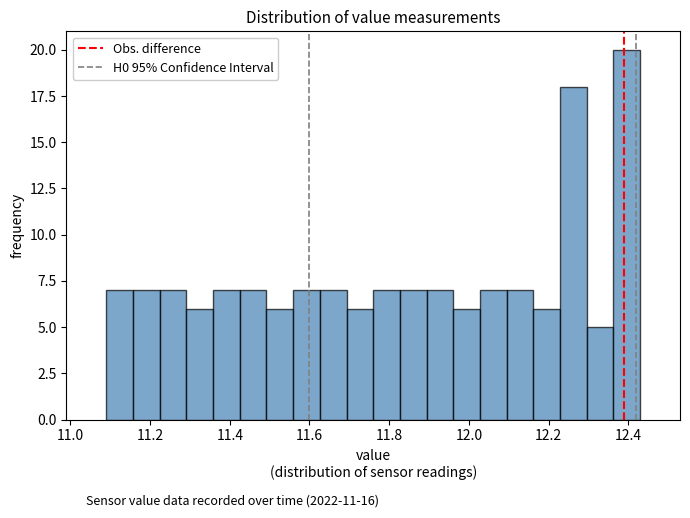

Read against the x-axis, roughly where is the centre of the tallest bar?

12.40